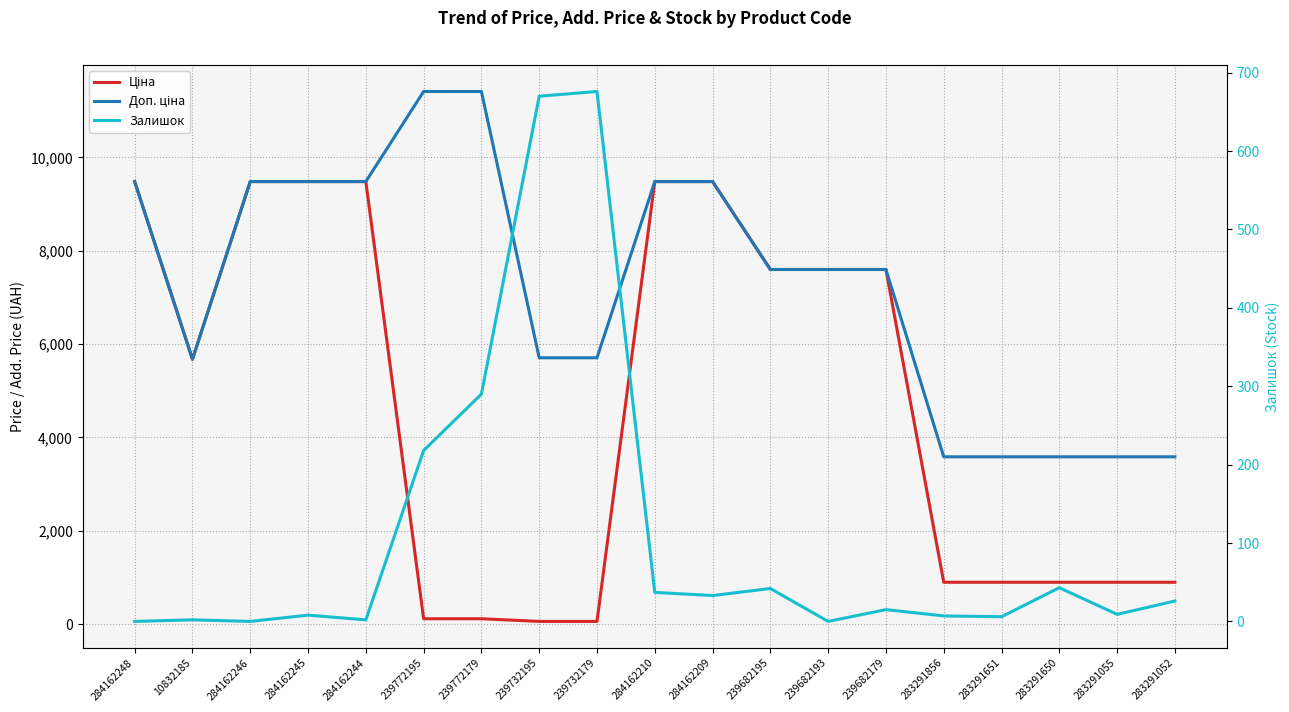

Where is the first local minimum for Ціна?

10832185